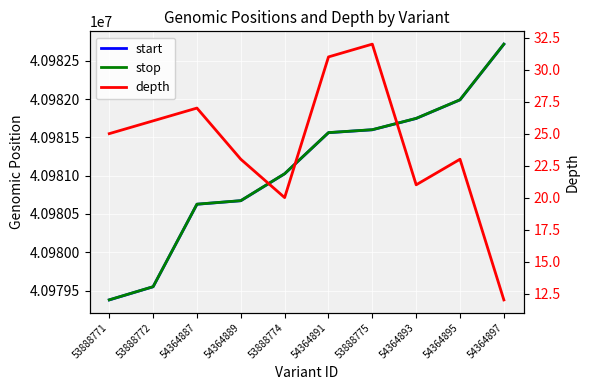

True or false: depth and stop cross at least once.

False